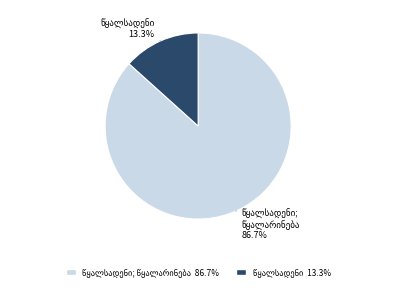

Is there a majority slice in this chart?

Yes